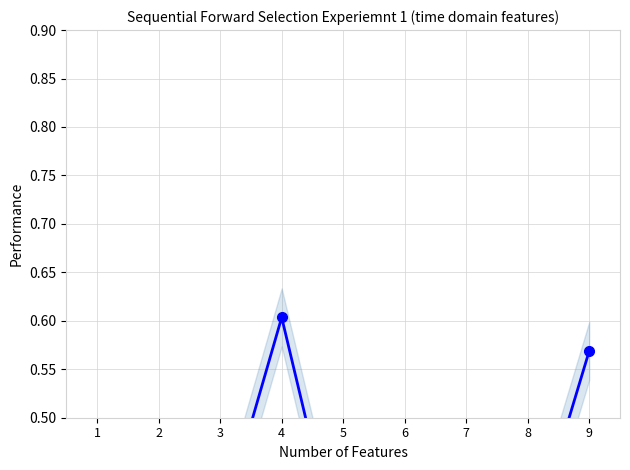

Does the chart display data point markers on the line(s)?

Yes